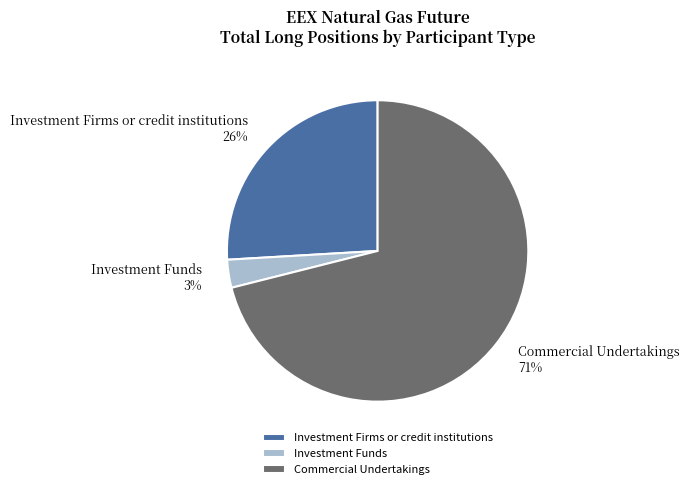

Is the sum of Commercial Undertakings and Investment Firms or credit institutions greater than half?

Yes